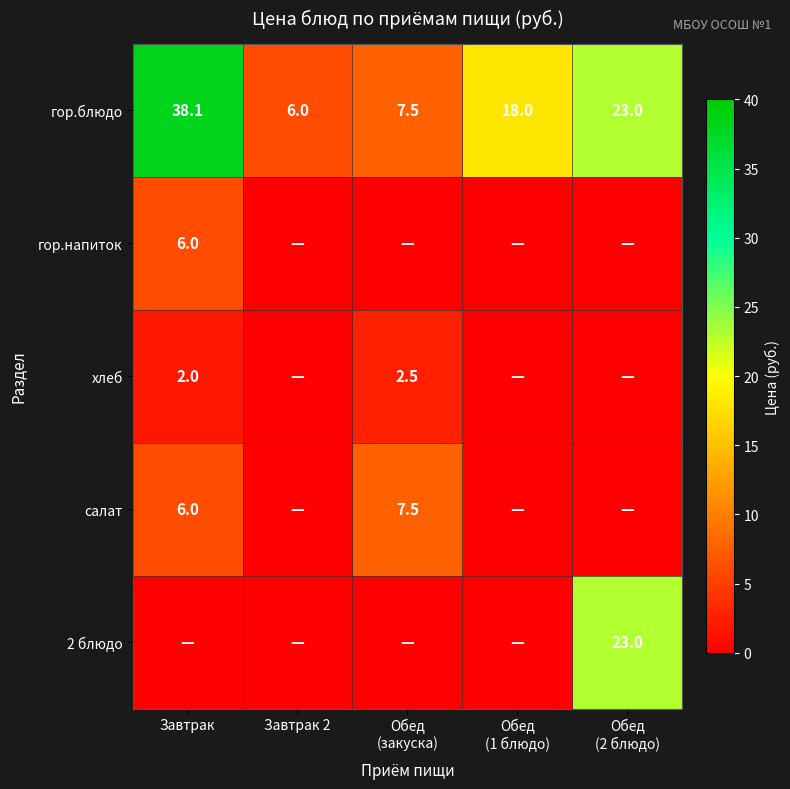

What is the approximate value of гор.блюдо at Завтрак?

38.1